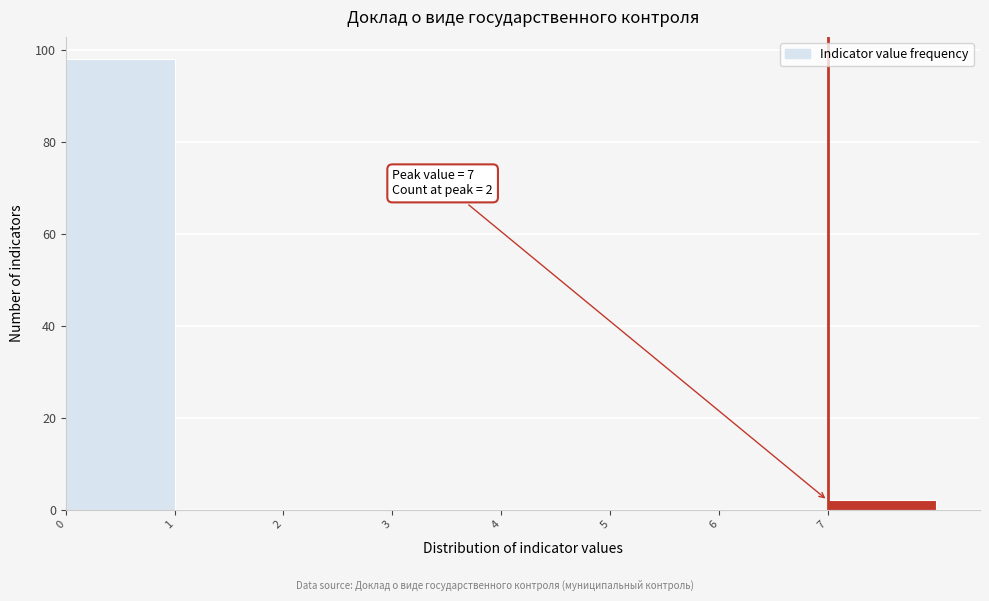

Over which range of the x-axis is the bar tallest?

0 to 1